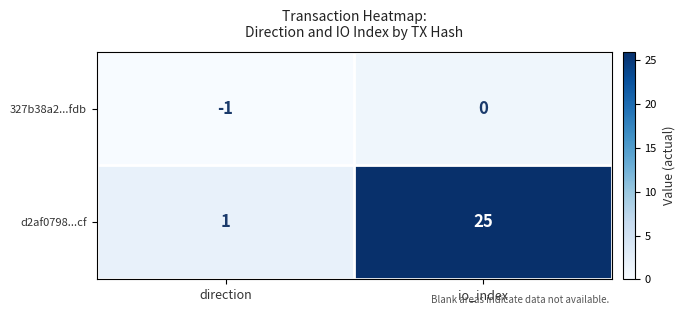

Rank the series by their average value, from lowest to highest.

327b38a2...fdb, d2af0798...cf